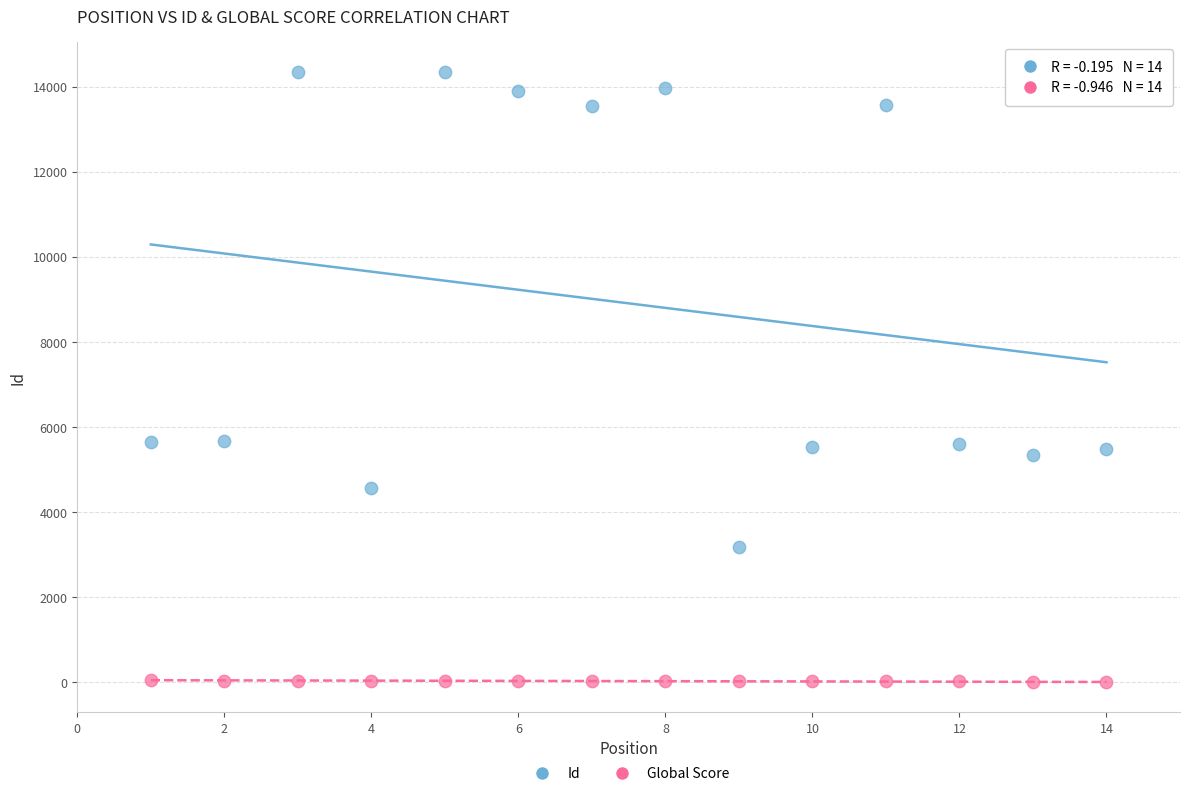

What are all the series names shown in the legend?

Id, Global Score